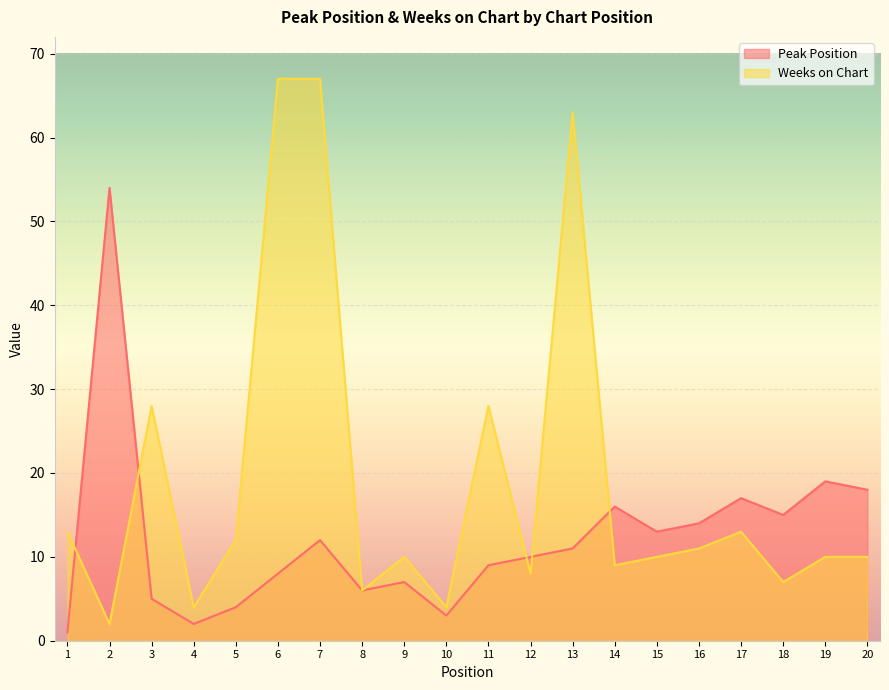

Between which two adjacent categories do Weeks on Chart and Peak Position first intersect?

1 and 2